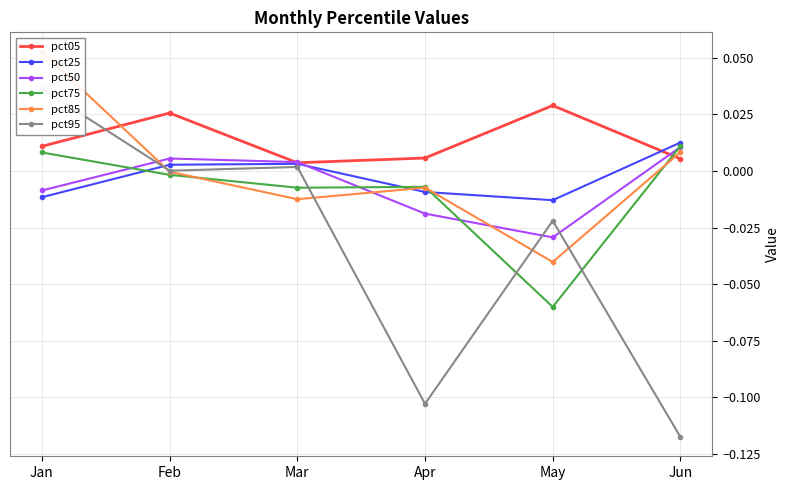

Where does the pct85 series first go above 0?

Jan